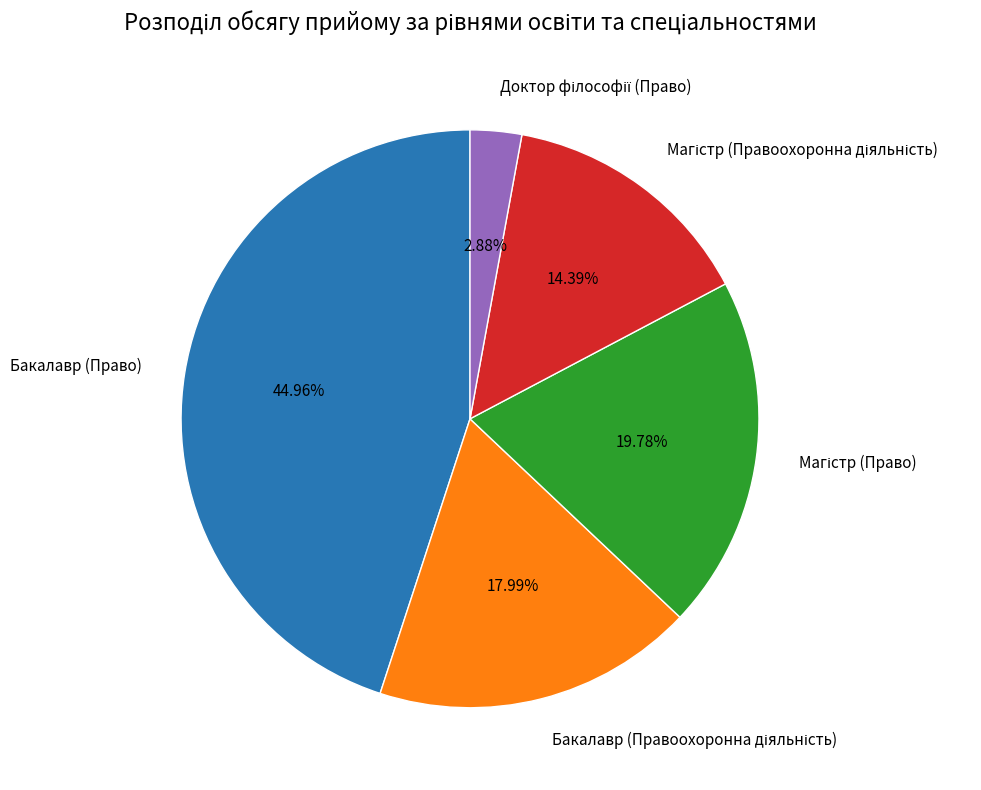

What is the largest slice in the pie chart?

Бакалавр (Право)